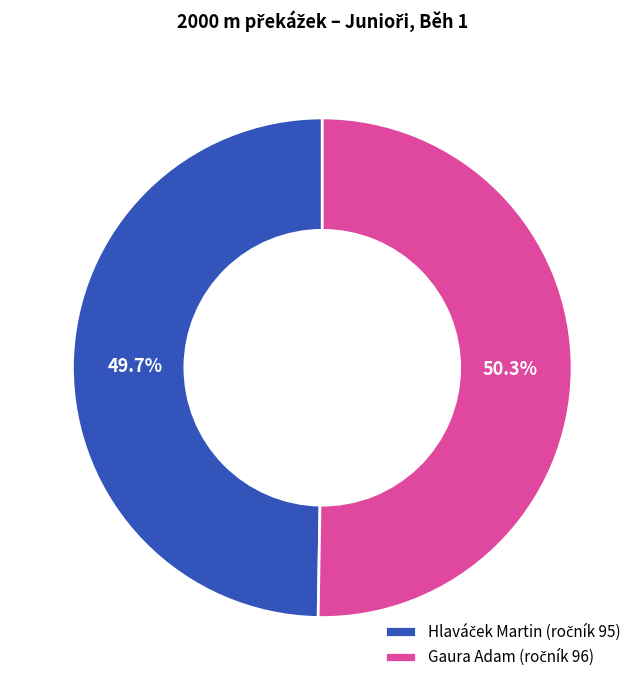

Does Hlaváček Martin represent more than half of the total?

No